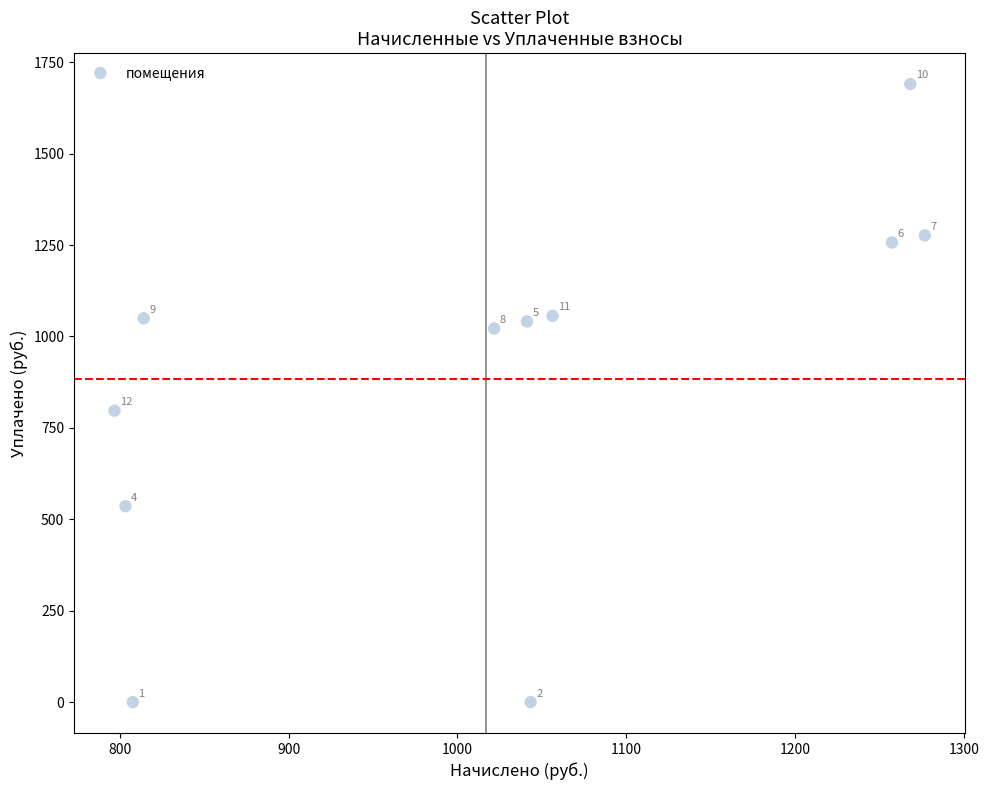

What Y value in the scatter plot is closest to 845?

797.0